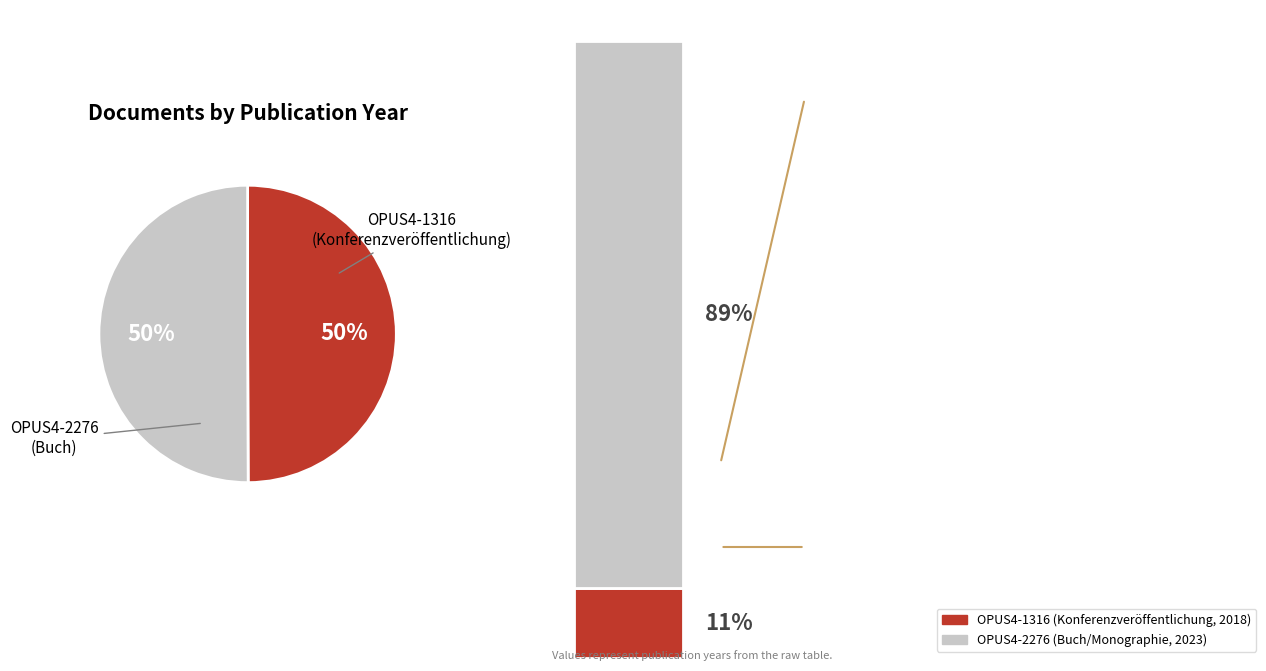

Count the number of slices in the pie.

2